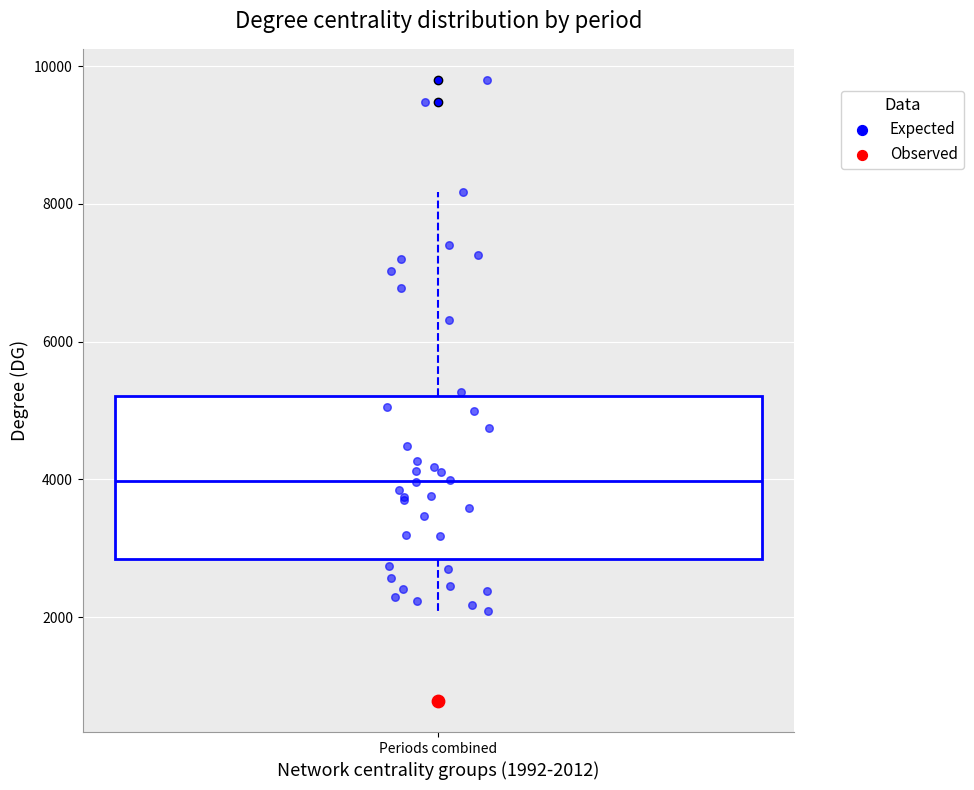

Where does the lower whisker of the box for Periods combined end on the y-axis? The values are not printed on the chart, so give them approximately, as read against the axis.

2000